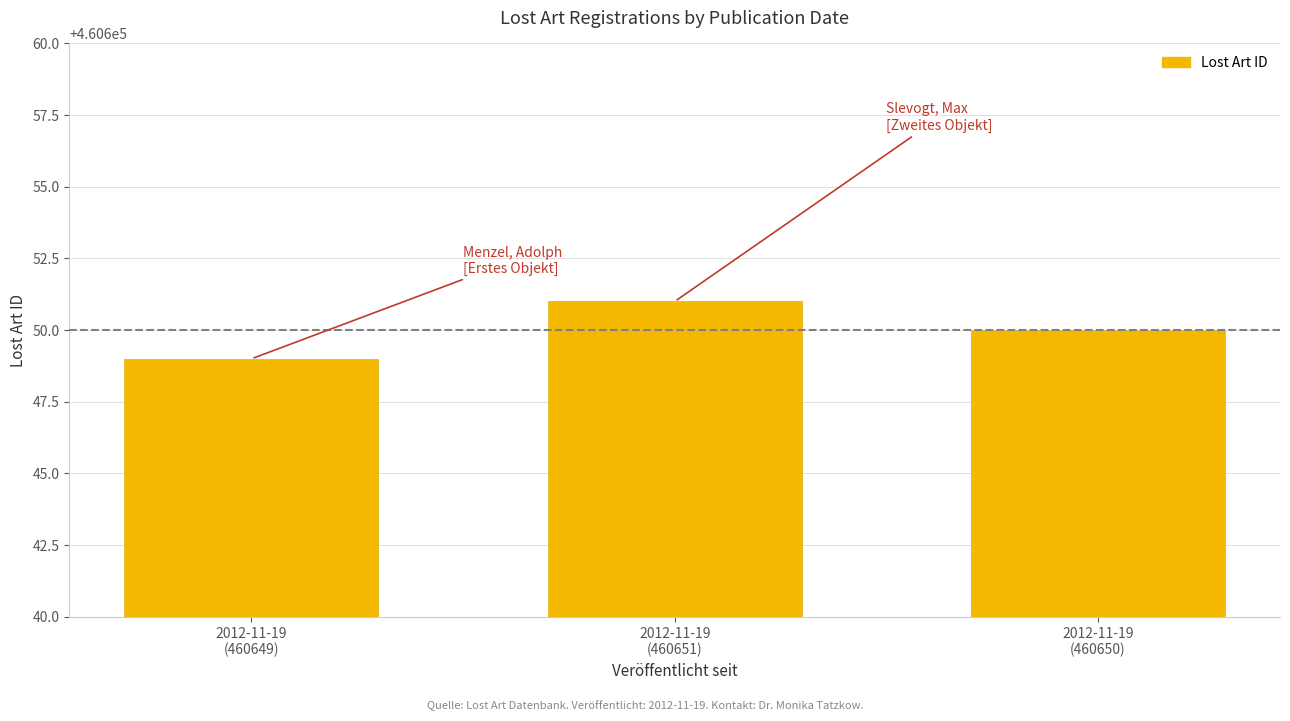

At which category does the chart reach its minimum across all series?

2012-11-19
(460649)